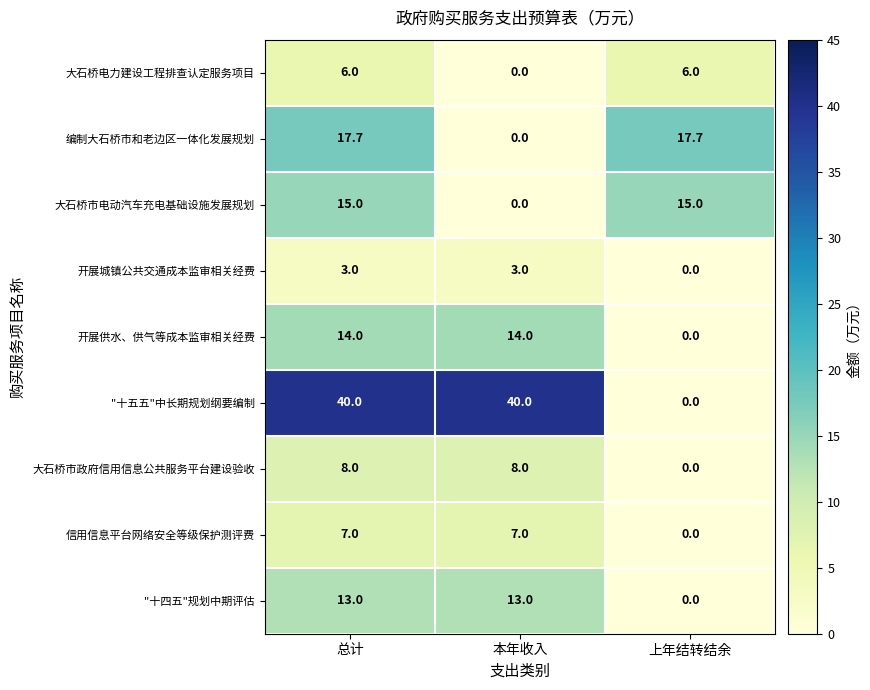

Reading left to right, transcribe all the data shown in this chart.

大石桥电力建设工程排查认定服务项目: 总计=6.0	本年收入=0.0	上年结转结余=6.0
编制大石桥市和老边区一体化发展规划: 总计=17.7	本年收入=0.0	上年结转结余=17.7
大石桥市电动汽车充电基础设施发展规划: 总计=15.0	本年收入=0.0	上年结转结余=15.0
开展城镇公共交通成本监审相关经费: 总计=3.0	本年收入=3.0	上年结转结余=0.0
开展供水、供气等成本监审相关经费: 总计=14.0	本年收入=14.0	上年结转结余=0.0
"十五五"中长期规划纲要编制: 总计=40.0	本年收入=40.0	上年结转结余=0.0
大石桥市政府信用信息公共服务平台建设验收: 总计=8.0	本年收入=8.0	上年结转结余=0.0
信用信息平台网络安全等级保护测评费: 总计=7.0	本年收入=7.0	上年结转结余=0.0
"十四五"规划中期评估: 总计=13.0	本年收入=13.0	上年结转结余=0.0